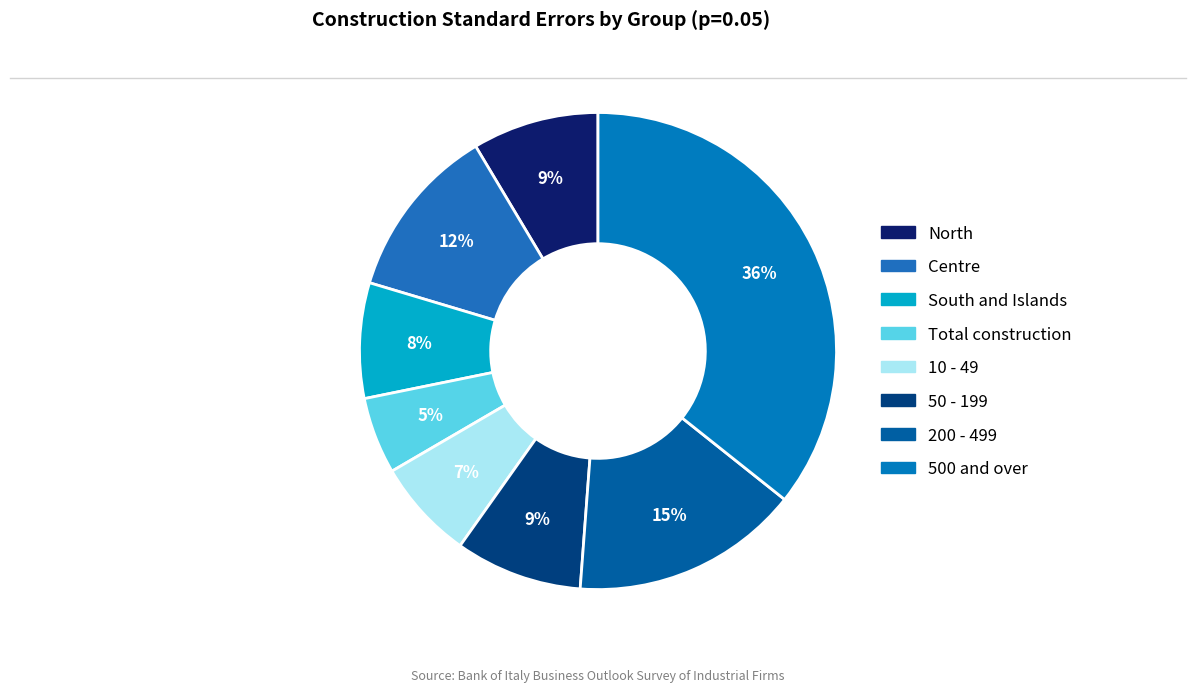

Which has a higher value, 500 and over or Total construction?

500 and over